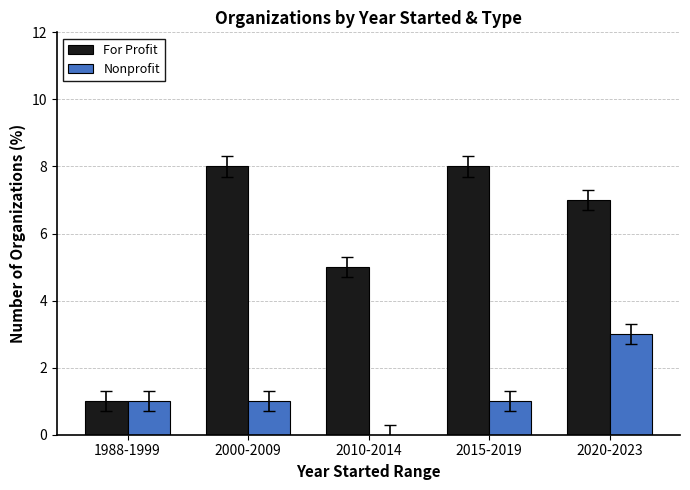

What is the highest value of the Nonprofit series?

3